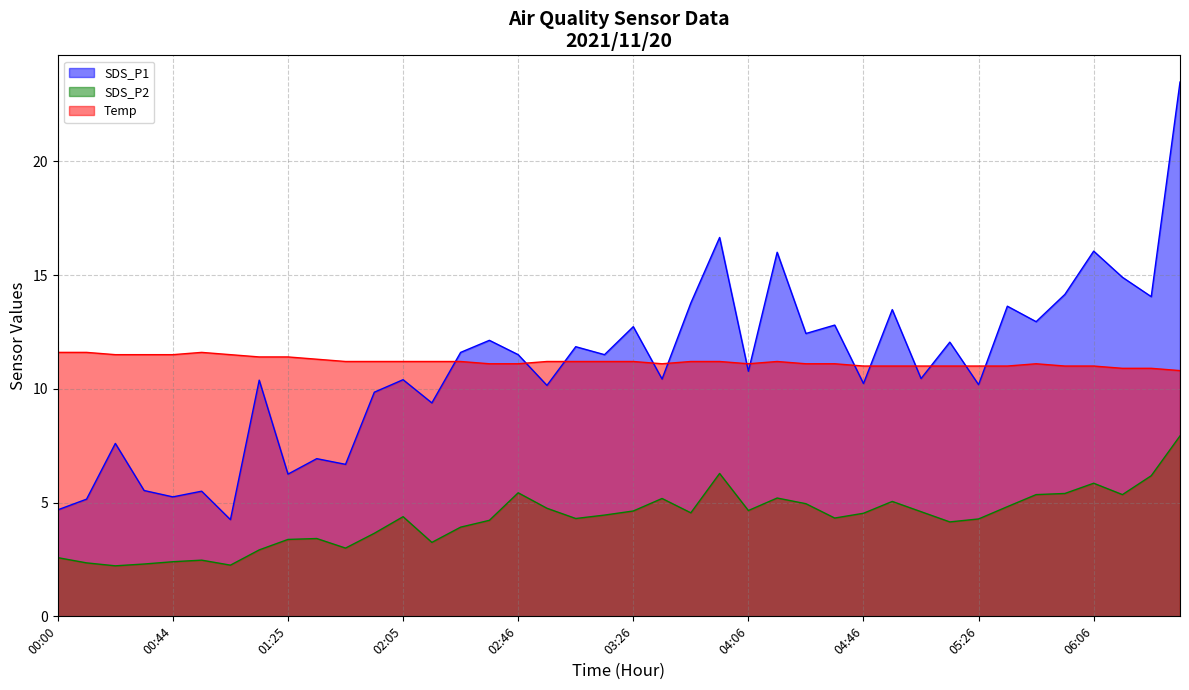

What is the sum of the Temp values at 00:30 and 05:36?

22.5